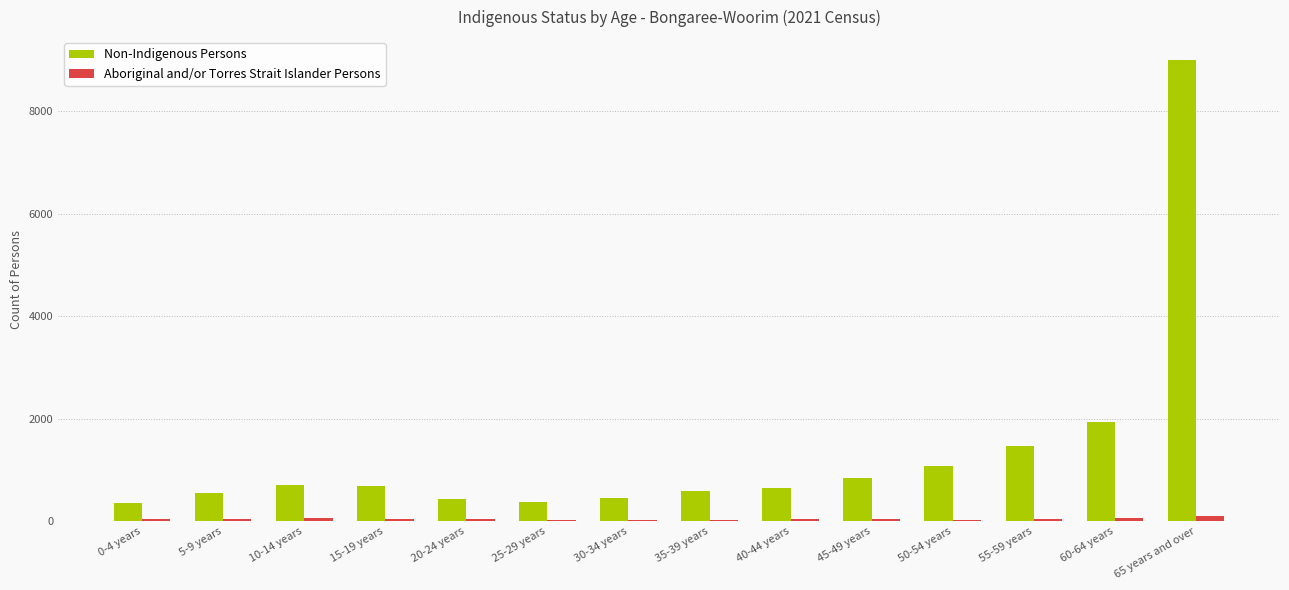

What is the sum of all Aboriginal and/or Torres Strait Islander Persons values?

593